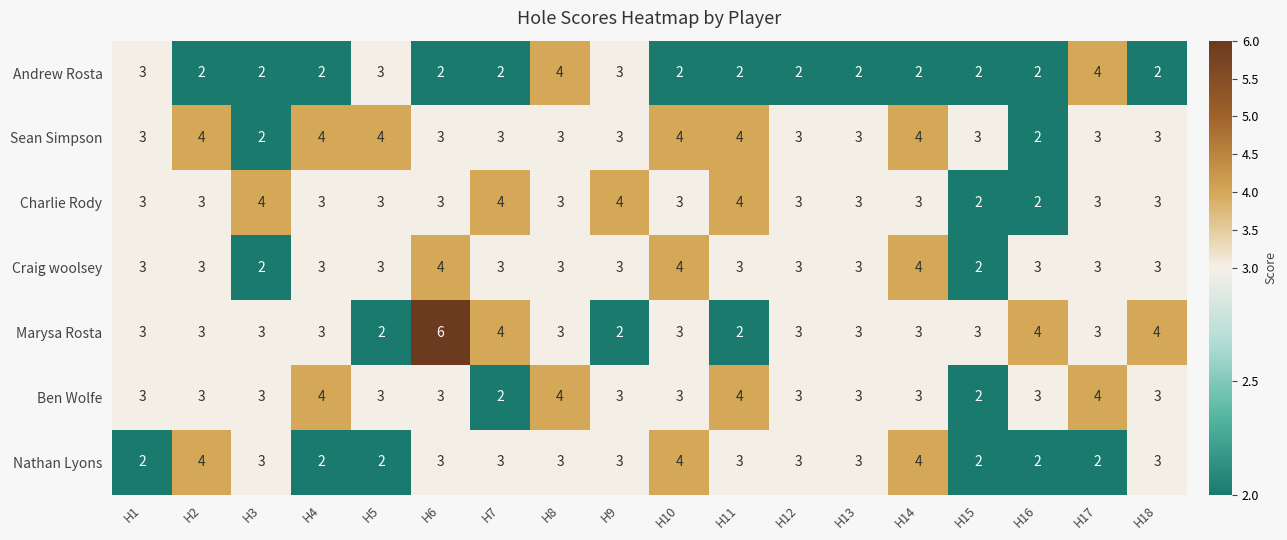

What is the total value across all series at H6?

24